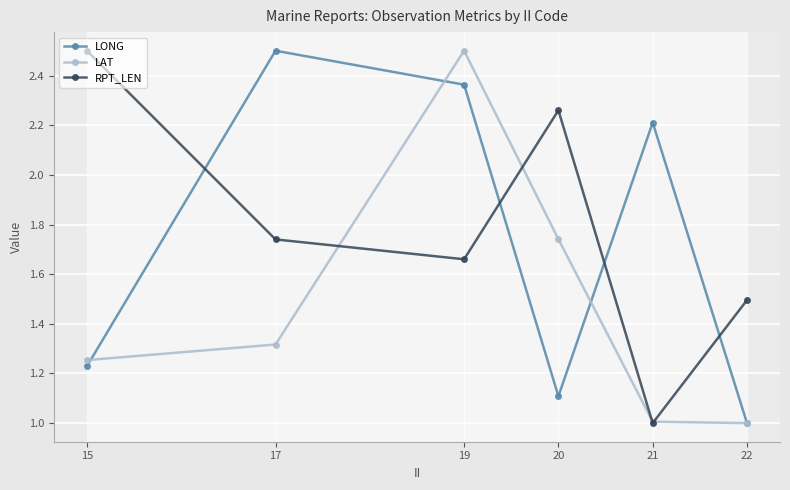

At which category does LONG reach its first local peak?

17